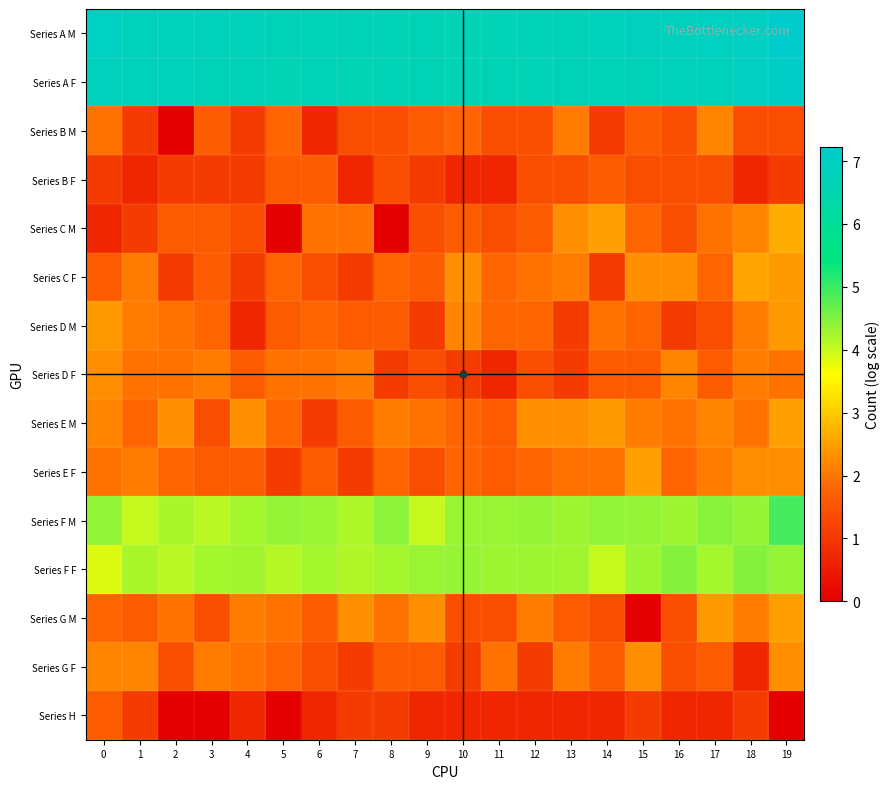

Reading left to right, what are all the values shown in this chart?

Series A M: 0=6.9	1=6.8	2=6.8	3=6.8	4=6.8	5=6.7	6=6.8	7=6.7	8=6.7	9=6.7	10=6.7	11=6.7	12=6.7	13=6.7	14=6.8	15=6.9	16=6.8	17=6.9	18=7.0	19=7.2
Series A F: 0=6.8	1=6.8	2=6.8	3=6.8	4=6.7	5=6.7	6=6.7	7=6.6	8=6.7	9=6.7	10=6.6	11=6.7	12=6.7	13=6.7	14=6.7	15=6.7	16=6.8	17=6.8	18=6.9	19=7.1
Series B M: 0=1.9	1=1.1	2=0.0	3=1.6	4=1.1	5=1.8	6=0.7	7=1.4	8=1.4	9=1.6	10=1.8	11=1.4	12=1.4	13=2.1	14=1.1	15=1.6	16=1.4	17=2.2	18=1.4	19=1.4
Series B F: 0=1.1	1=0.7	2=1.1	3=1.1	4=1.1	5=1.6	6=1.6	7=0.7	8=1.4	9=1.1	10=0.7	11=0.7	12=1.4	13=1.4	14=1.6	15=1.4	16=1.4	17=1.4	18=0.7	19=1.1
Series C M: 0=0.7	1=1.1	2=1.6	3=1.6	4=1.4	5=0.0	6=1.9	7=1.9	8=0.0	9=1.4	10=1.6	11=1.4	12=1.6	13=2.3	14=2.5	15=1.8	16=1.4	17=1.9	18=2.2	19=2.6
Series C F: 0=1.6	1=2.1	2=1.1	3=1.6	4=1.1	5=1.8	6=1.4	7=1.1	8=1.8	9=1.6	10=2.3	11=1.8	12=1.9	13=2.1	14=1.1	15=2.3	16=2.3	17=1.8	18=2.6	19=2.4
Series D M: 0=2.4	1=2.1	2=1.9	3=1.8	4=0.7	5=1.6	6=1.8	7=1.6	8=1.6	9=1.1	10=2.2	11=1.8	12=1.8	13=1.1	14=1.9	15=1.8	16=1.1	17=1.4	18=2.1	19=2.4
Series D F: 0=2.3	1=1.9	2=1.9	3=2.1	4=1.6	5=1.9	6=1.9	7=2.1	8=1.1	9=1.4	10=1.1	11=0.7	12=1.4	13=1.1	14=1.6	15=1.6	16=2.2	17=1.6	18=2.1	19=1.9
Series E M: 0=2.2	1=1.8	2=2.3	3=1.4	4=2.3	5=1.8	6=1.1	7=1.6	8=2.1	9=1.9	10=1.8	11=1.6	12=2.3	13=2.3	14=2.4	15=2.1	16=1.9	17=2.2	18=1.9	19=2.5
Series E F: 0=1.9	1=2.1	2=1.8	3=1.6	4=1.6	5=1.1	6=1.6	7=1.1	8=1.8	9=1.4	10=1.8	11=1.6	12=1.8	13=1.9	14=1.9	15=2.5	16=1.8	17=2.1	18=2.3	19=2.3
Series F M: 0=4.4	1=4.0	2=4.2	3=4.1	4=4.2	5=4.3	6=4.3	7=4.2	8=4.4	9=4.0	10=4.3	11=4.3	12=4.4	13=4.3	14=4.4	15=4.3	16=4.3	17=4.4	18=4.4	19=4.9
Series F F: 0=3.9	1=4.2	2=4.1	3=4.2	4=4.3	5=4.1	6=4.2	7=4.2	8=4.2	9=4.3	10=4.4	11=4.3	12=4.3	13=4.3	14=4.0	15=4.3	16=4.5	17=4.2	18=4.5	19=4.4
Series G M: 0=1.8	1=1.6	2=1.9	3=1.4	4=2.1	5=1.9	6=1.6	7=2.3	8=1.9	9=2.3	10=1.4	11=1.4	12=2.1	13=1.6	14=1.4	15=0.0	16=1.4	17=2.4	18=2.1	19=2.5
Series G F: 0=2.2	1=2.2	2=1.4	3=2.1	4=1.9	5=1.8	6=1.4	7=1.1	8=1.6	9=1.6	10=1.1	11=1.9	12=1.1	13=2.1	14=1.6	15=2.3	16=1.4	17=1.6	18=0.7	19=2.3
Series H: 0=1.6	1=1.1	2=0.0	3=0.0	4=0.7	5=0.0	6=0.7	7=1.1	8=1.1	9=0.7	10=0.7	11=0.7	12=0.7	13=0.7	14=0.7	15=1.1	16=0.7	17=0.7	18=1.1	19=0.0